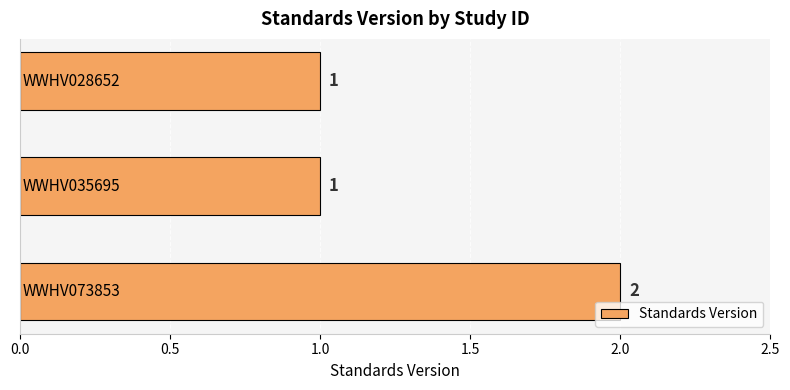

Count the values in the range 1 to 2.

3